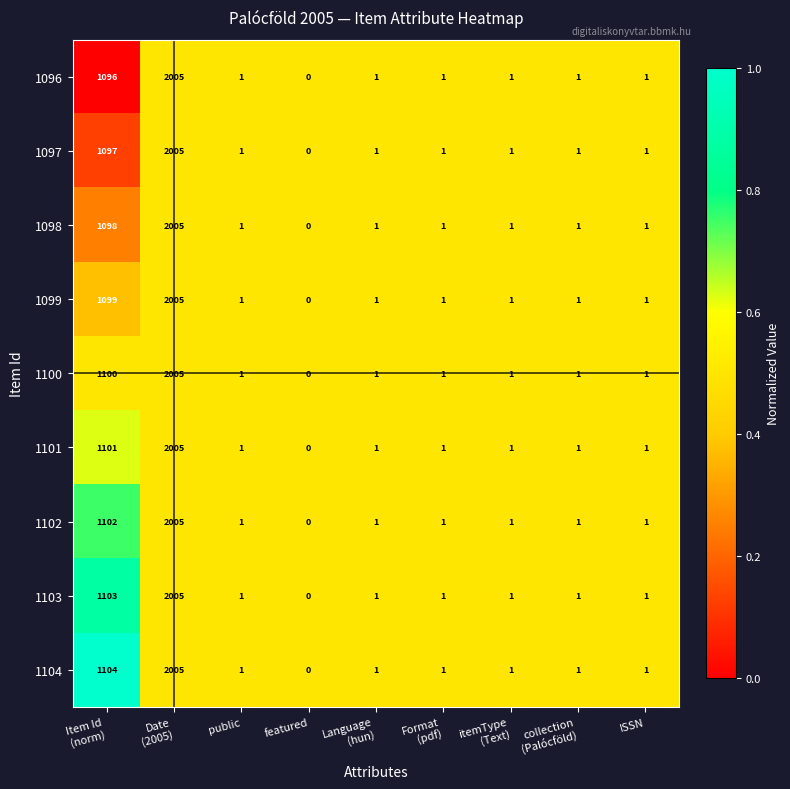

Which series has the largest total across all categories?

1104